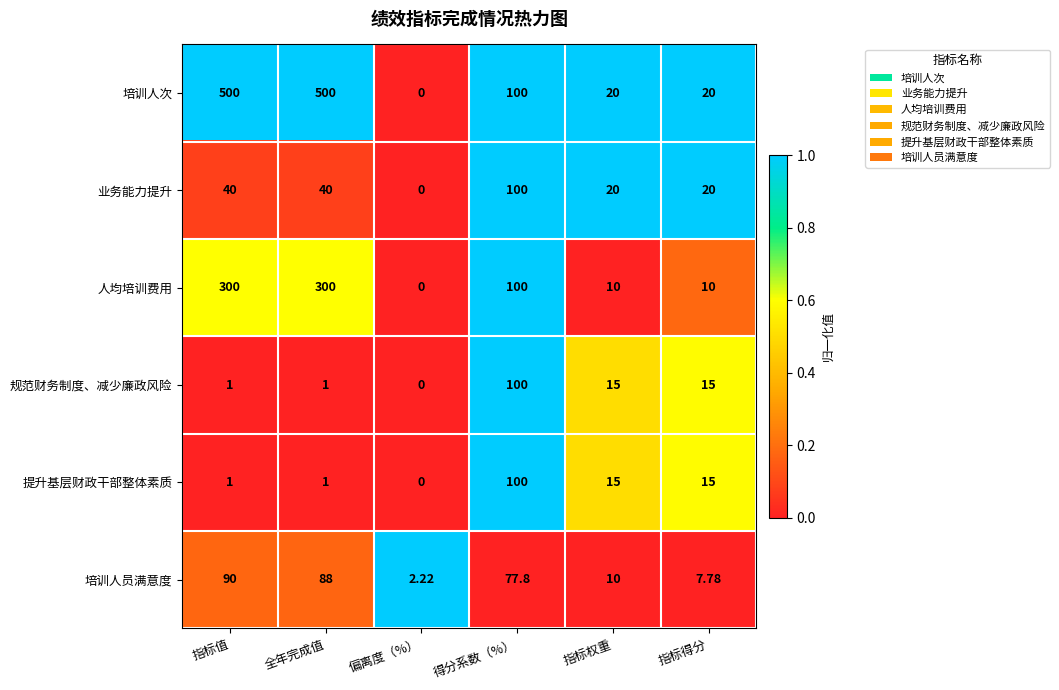

Is the value of 业务能力提升 at 指标权重 greater than the value of 规范财务制度、减少廉政风险 at 全年完成值?

Yes